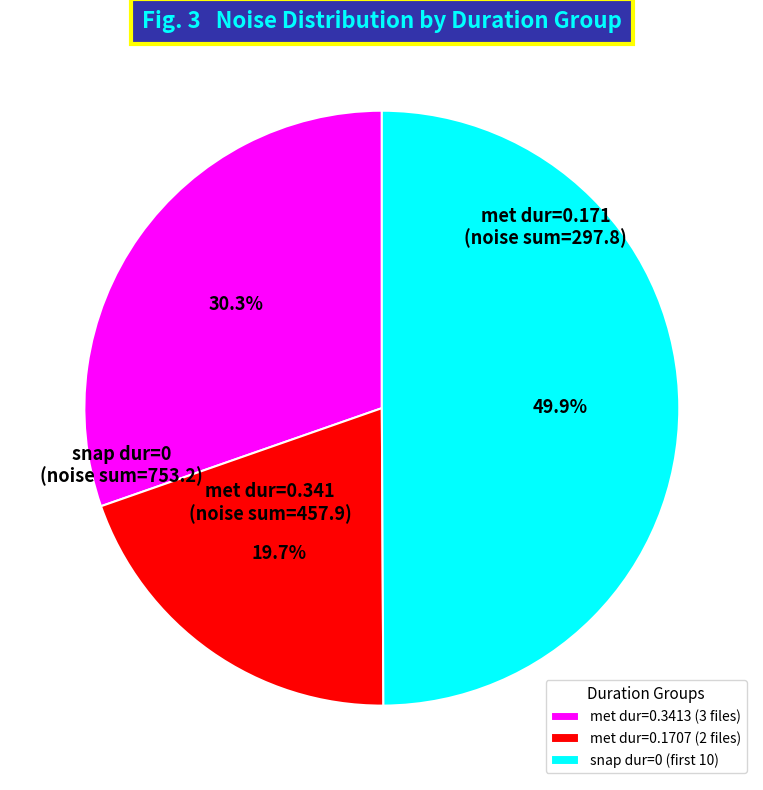

Rank the categories by value from highest to lowest.

snap dur=0 (first 10), met dur=0.3413 (3 files), met dur=0.1707 (2 files)